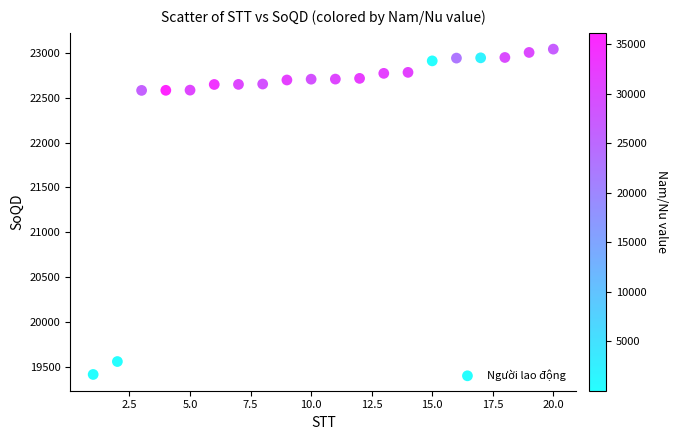

What is the range of Y values (max minus min)?

3626